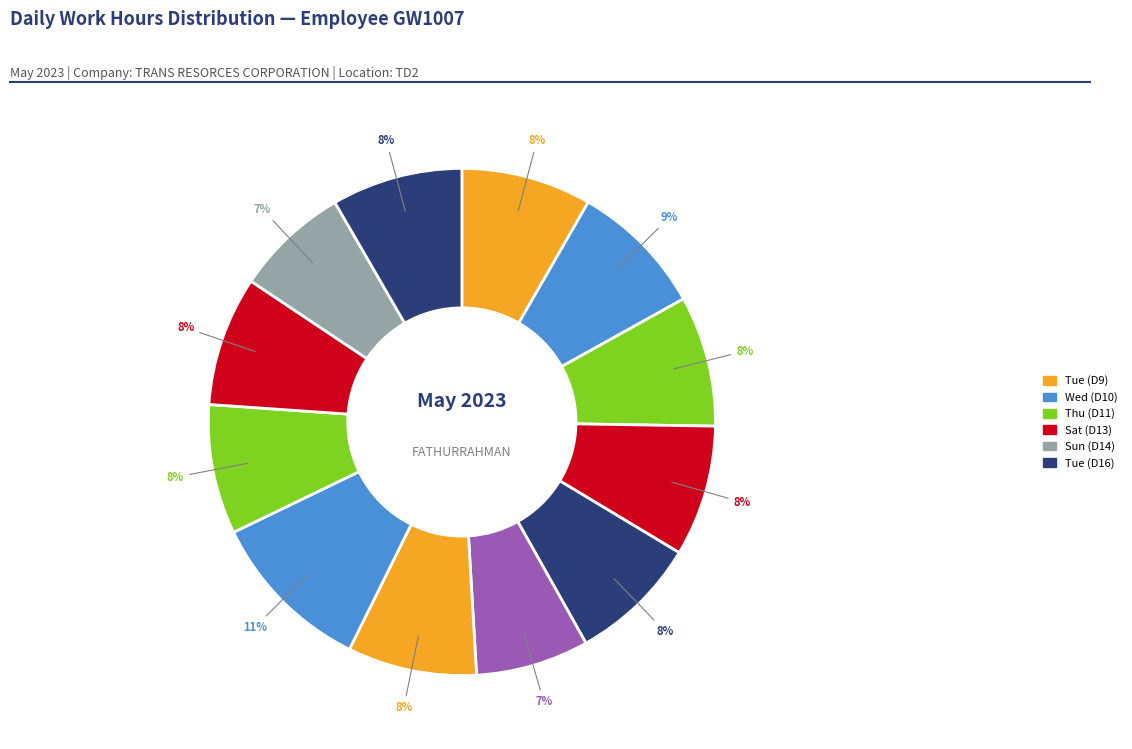

How many slices are in this pie chart?

12